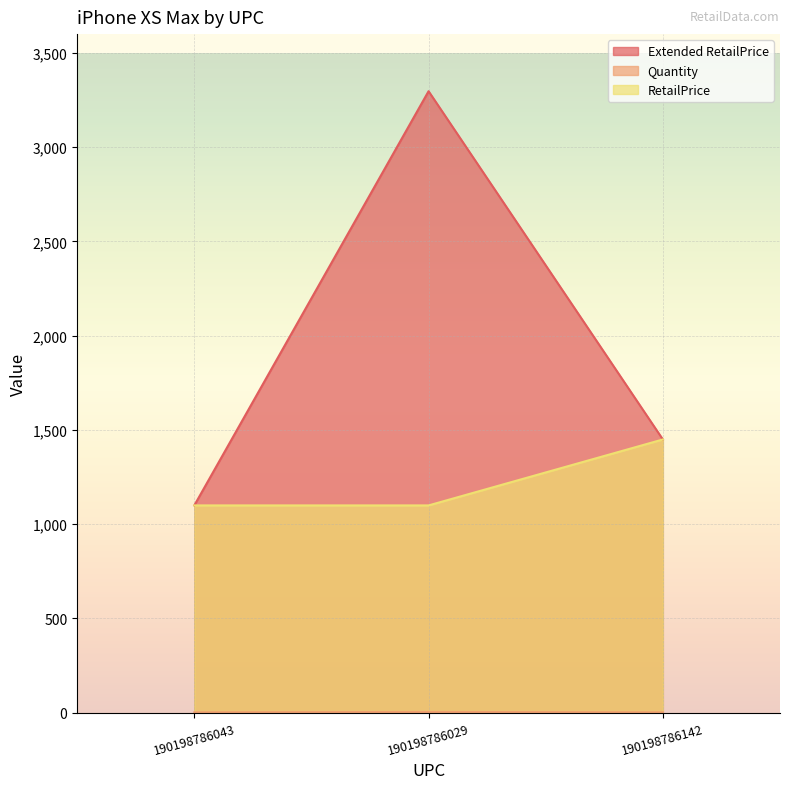

Which series has the largest total across all categories?

Extended RetailPrice